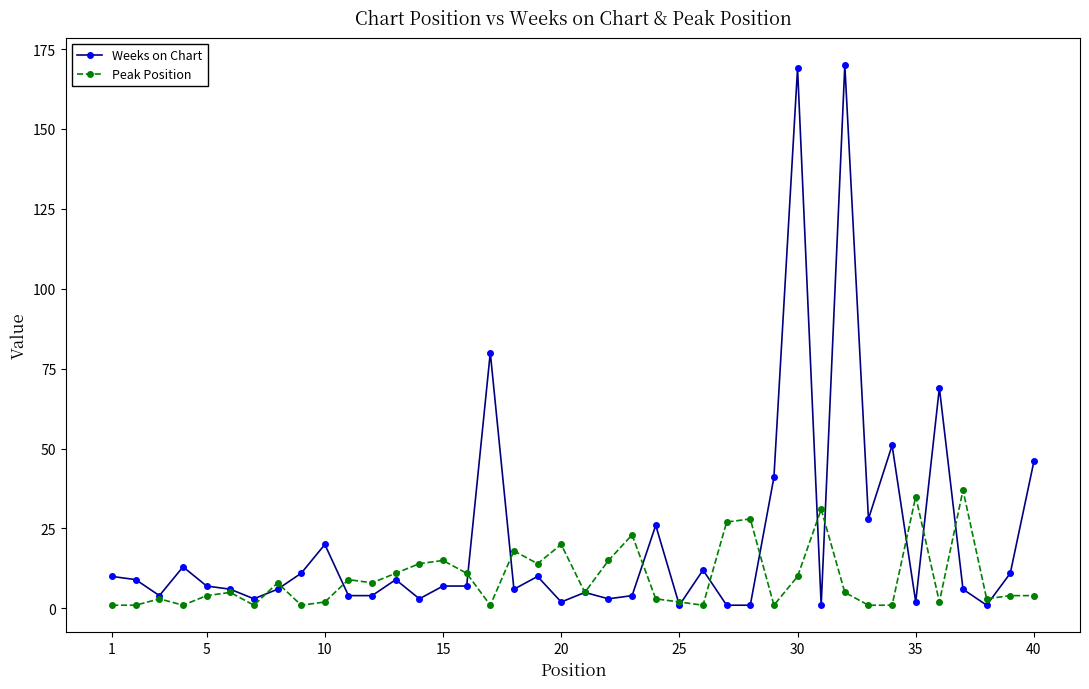

Which series has the largest total across all categories?

Weeks on Chart